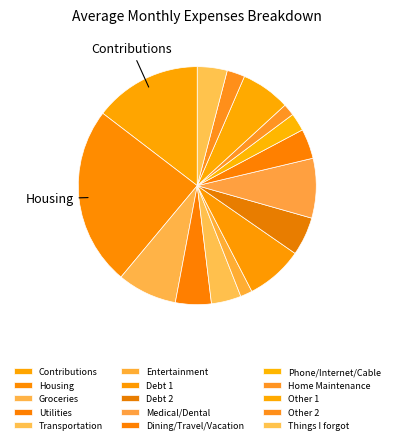

Which category has the smallest portion of the pie?

Entertainment